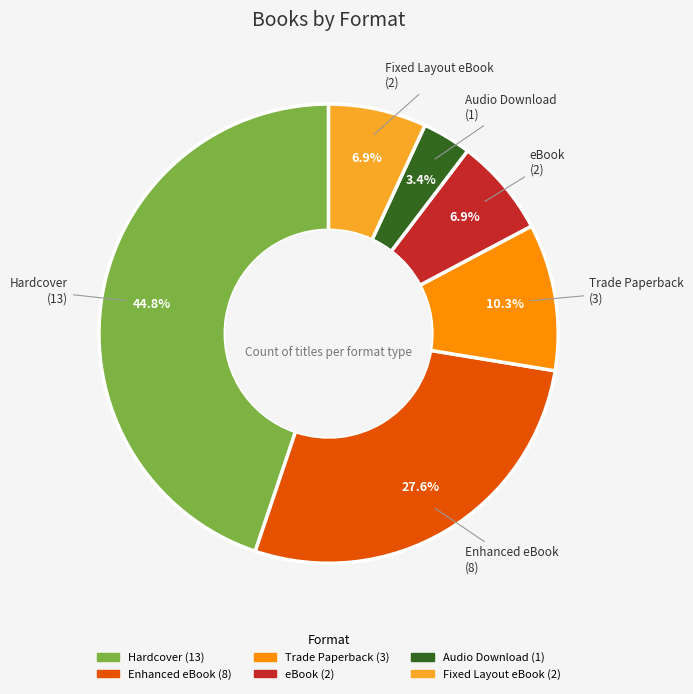

To the nearest percent, what is the difference between the largest and smallest slice percentages?

41%